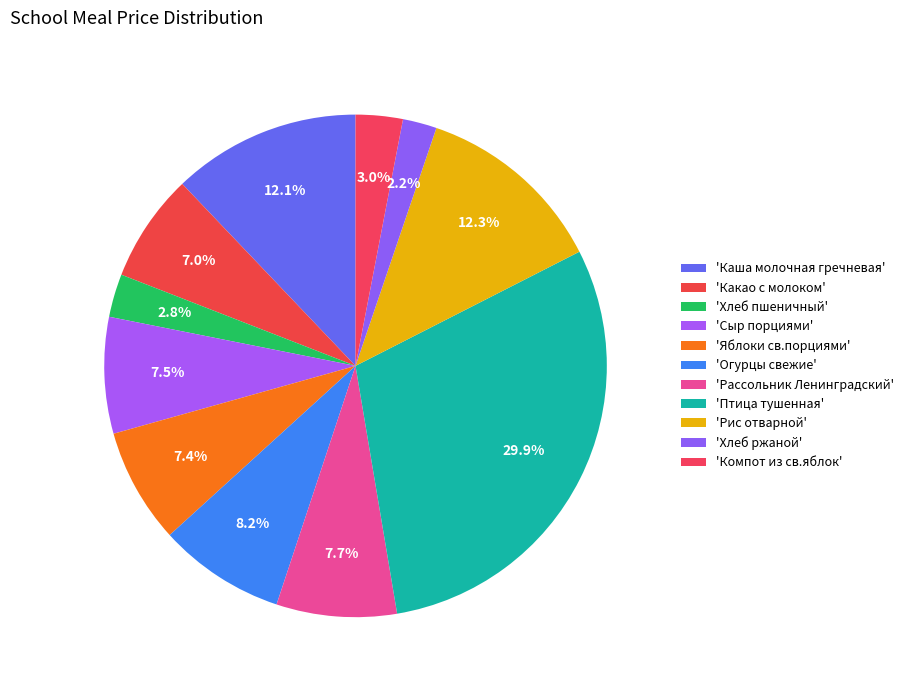

Count the number of slices in the pie.

11